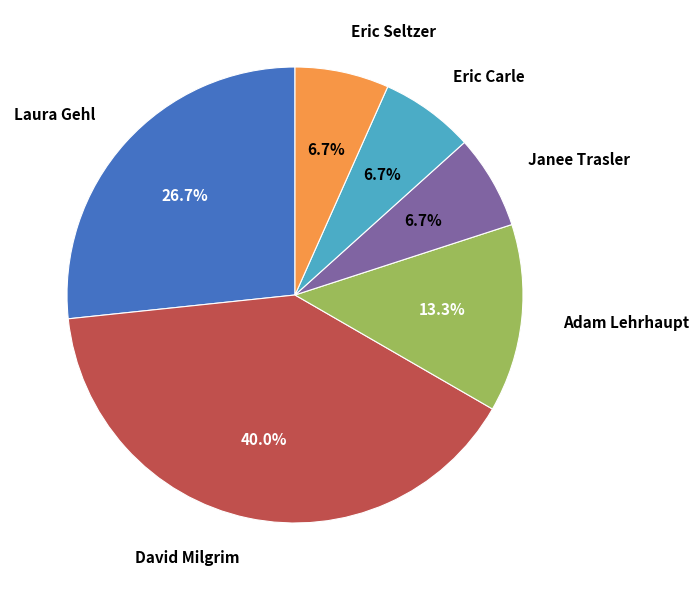

Which slice is the largest?

David Milgrim